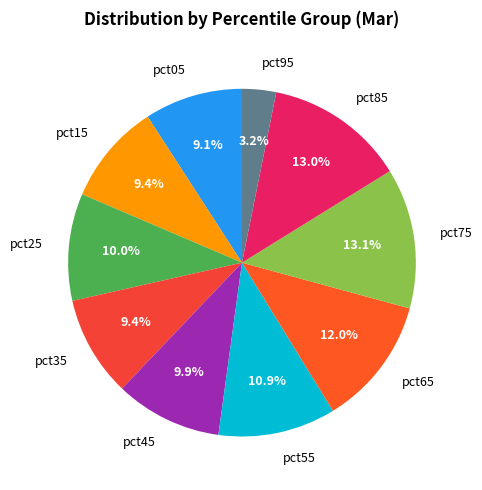

What is the smallest slice in the pie chart?

pct95